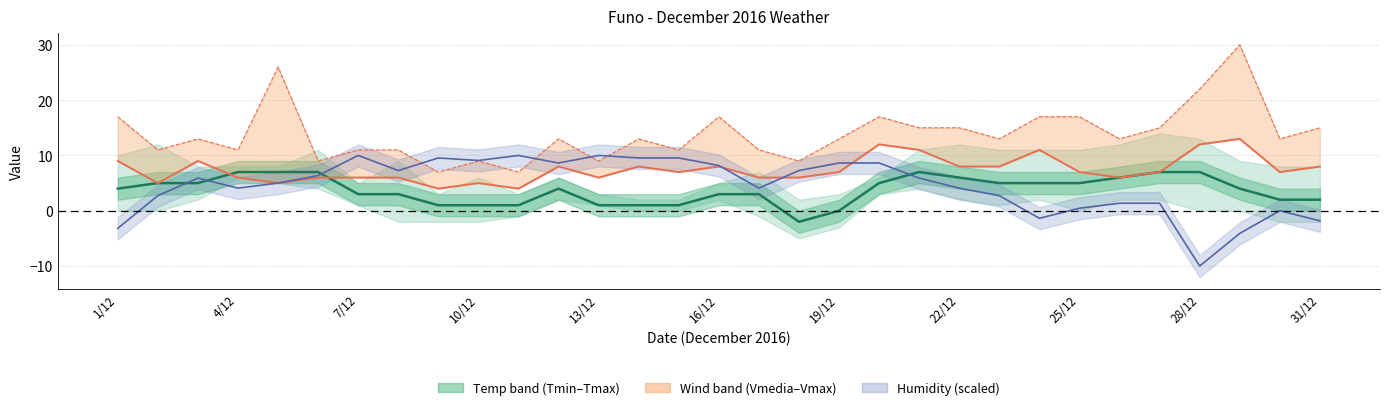

What is the sum of the VENTOMAX km/h values at 28/12 and 22/12?

37.0